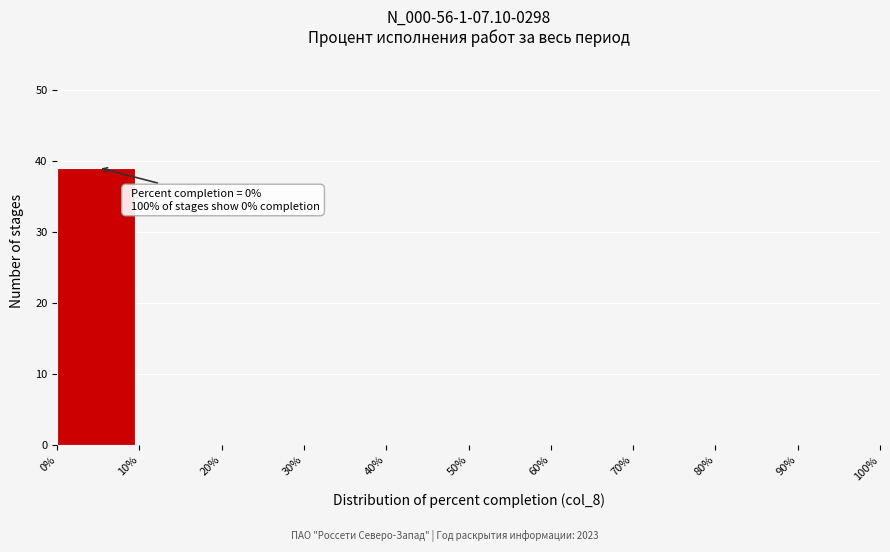

Which range on the x-axis has the tallest bar?

0% to 10%